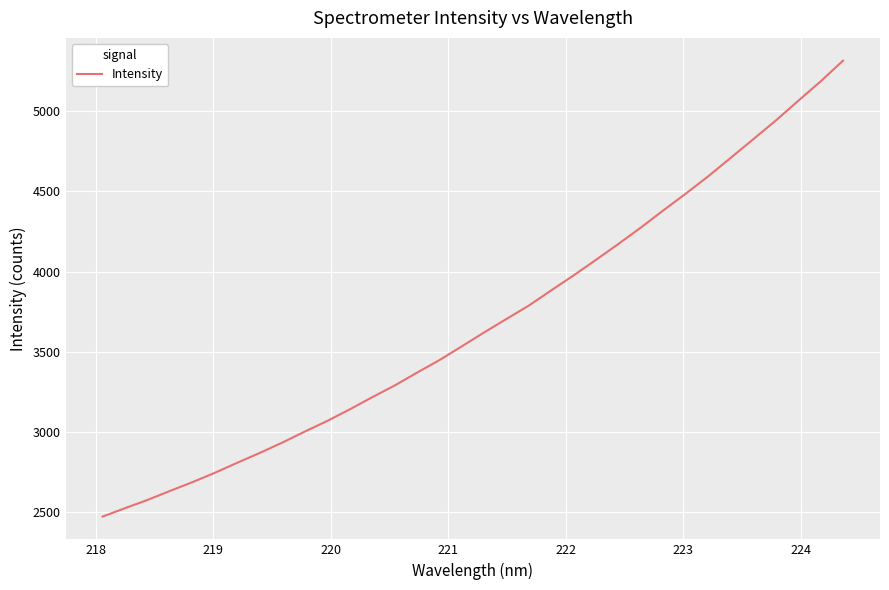

What is the difference between the maximum and second lowest values?

2788.3